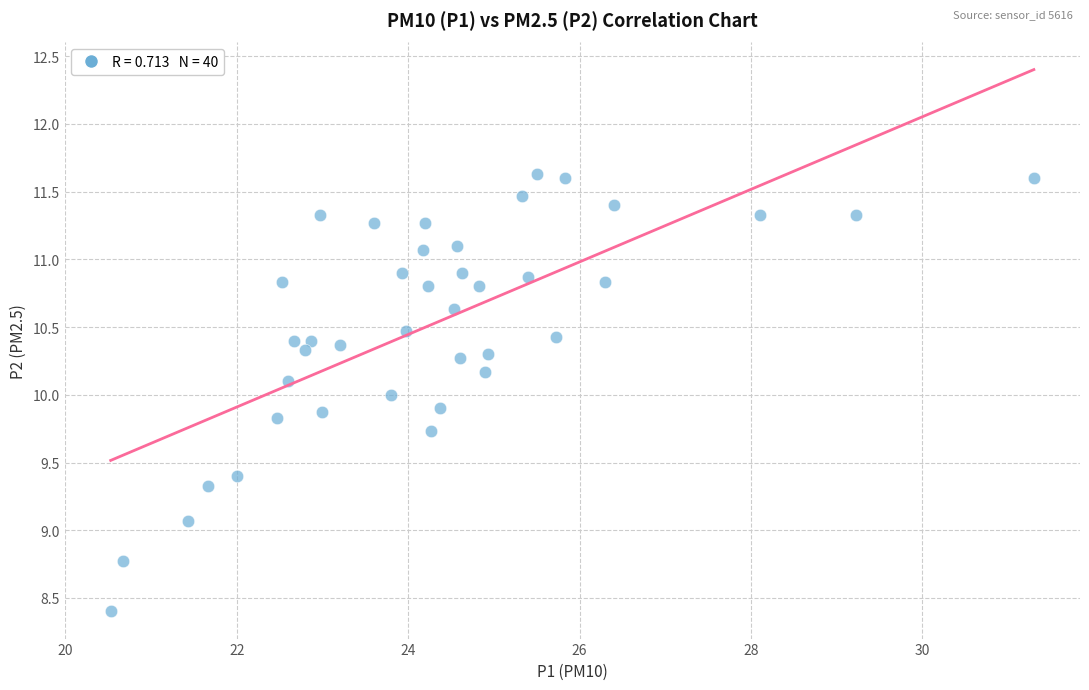

What is the range of Y values (max minus min)?

3.2